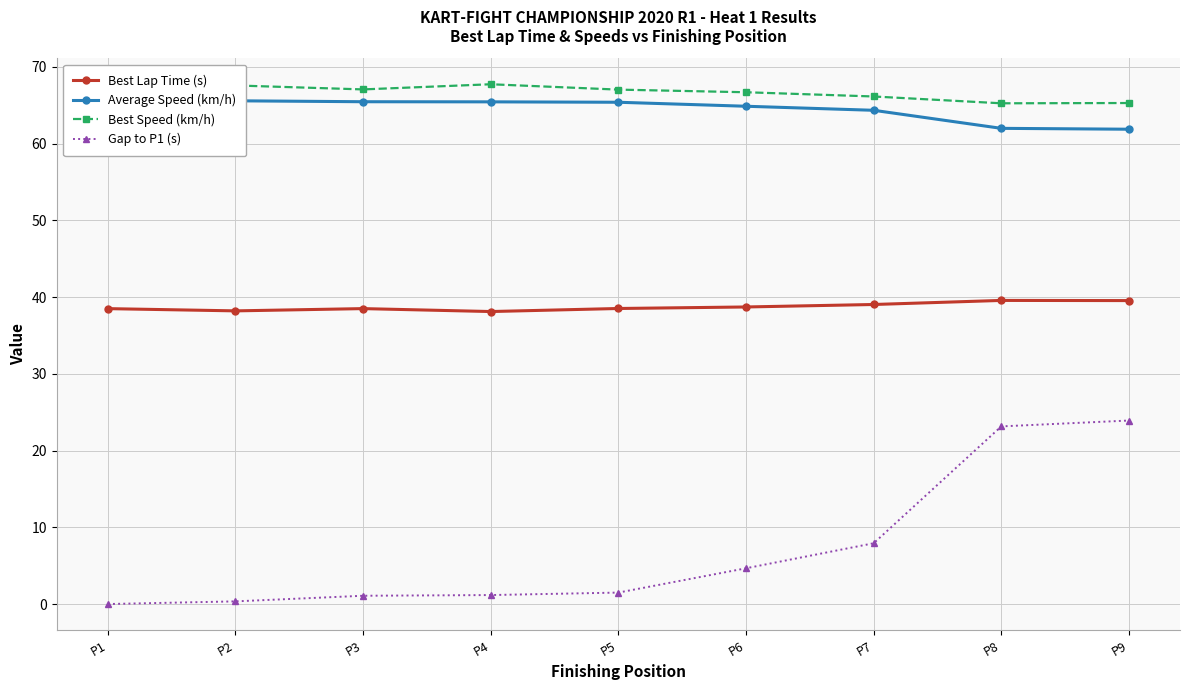

At which category is the sum across all series the highest?

P9